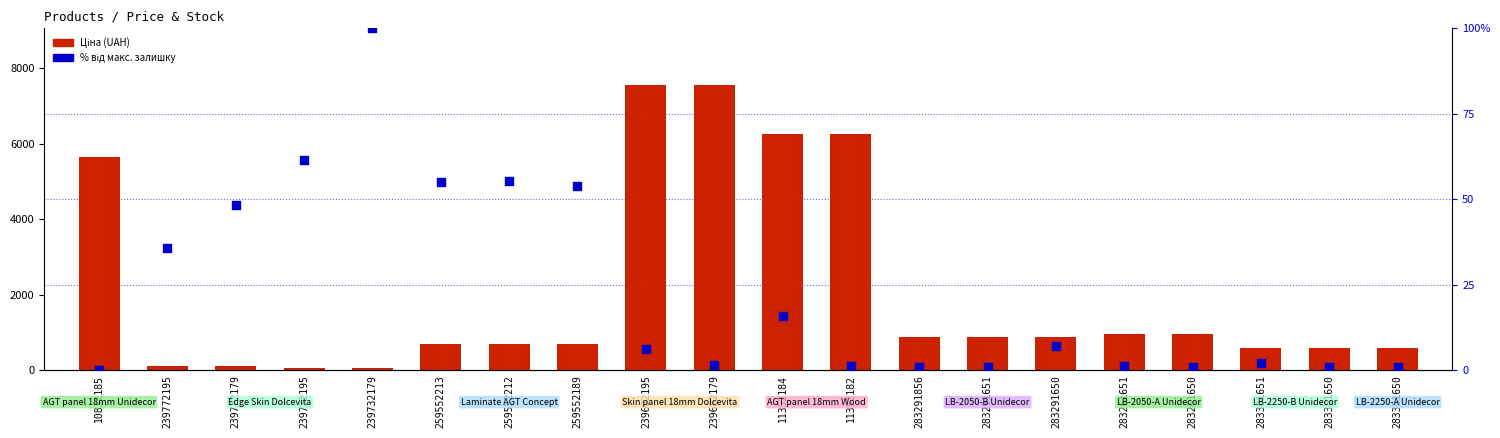

At which category is the sum across all series the highest?

239682195